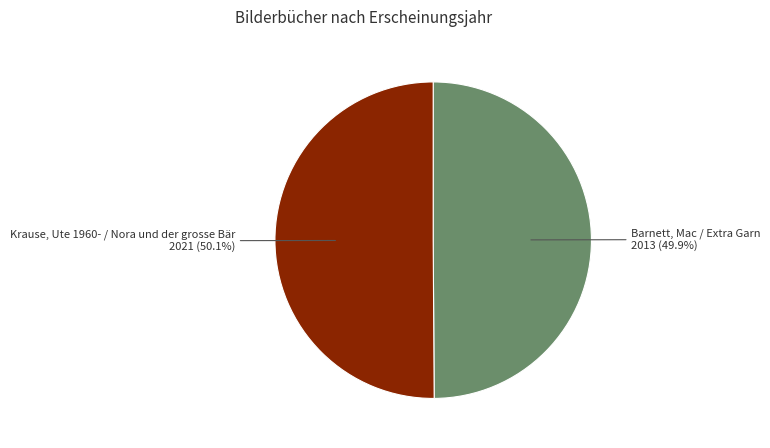

True or false: Krause, Ute 1960- / Nora und der grosse Bär accounts for 39% of the total.

False